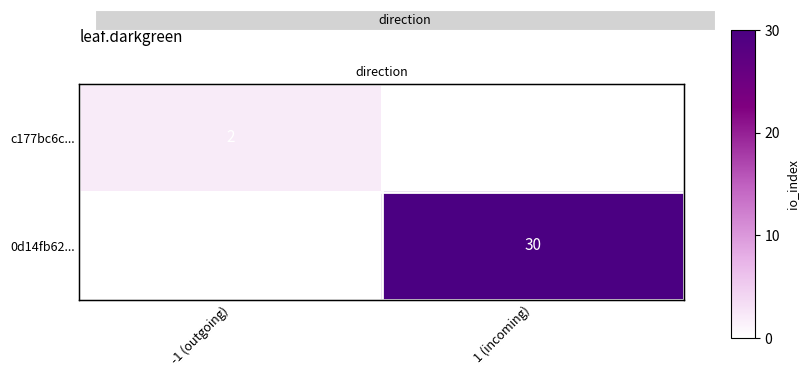

Which series has the largest range (max minus min)?

c177bc6c...